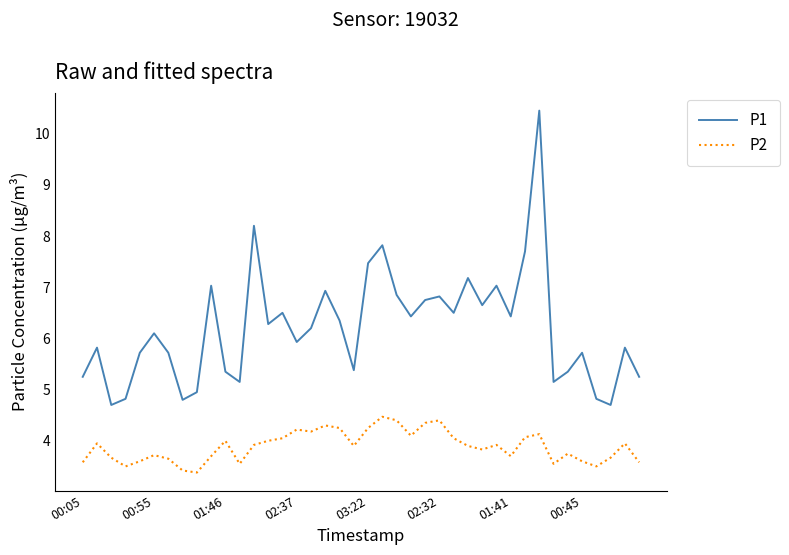

True or false: P1 and P2 cross at least once.

False